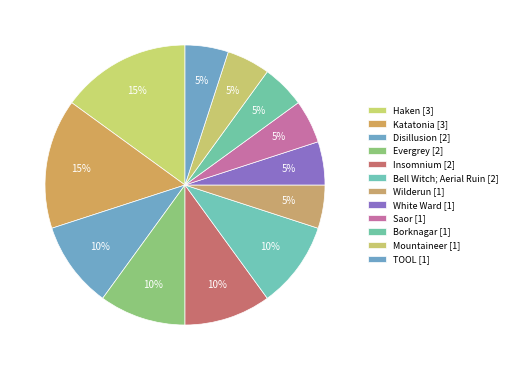

How many segments does this pie chart have?

12